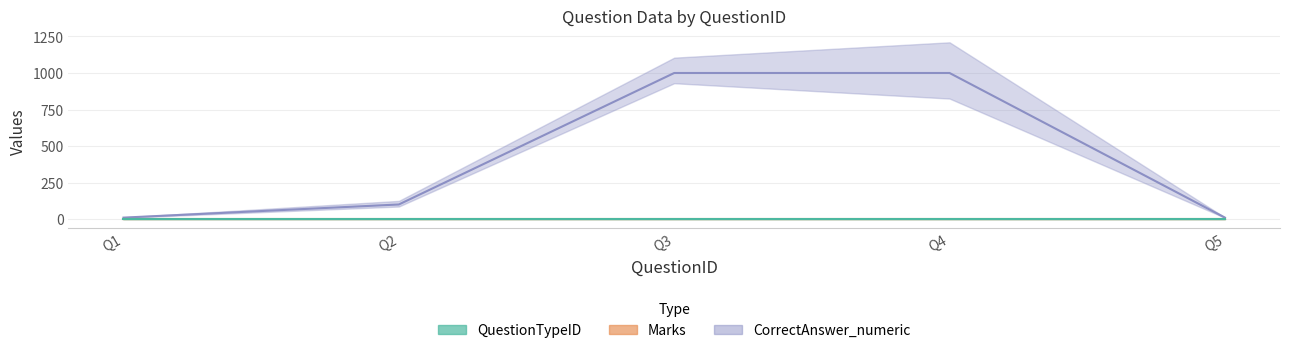

Which series has the largest total across all categories?

CorrectAnswer_numeric